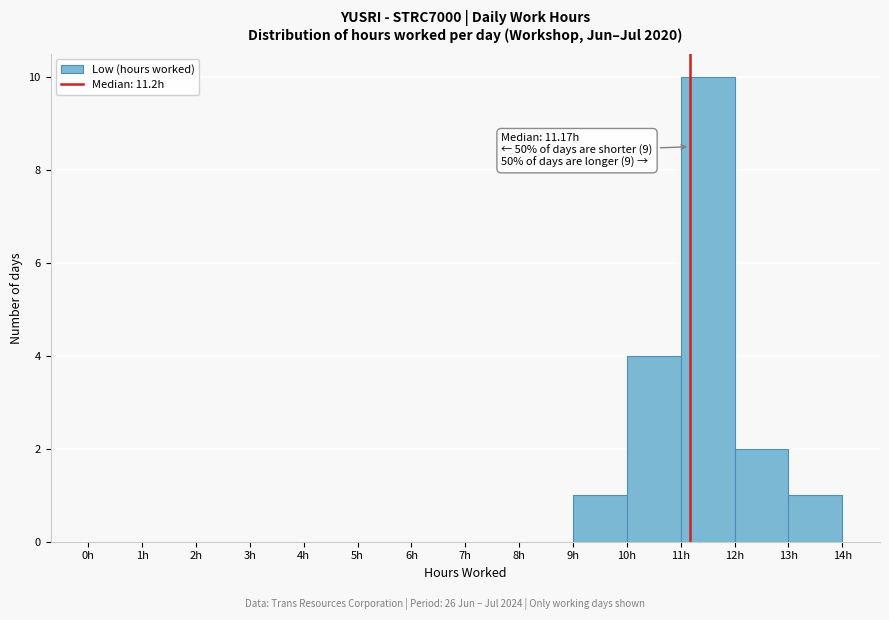

Over which range of the x-axis is the bar tallest?

11 to 12